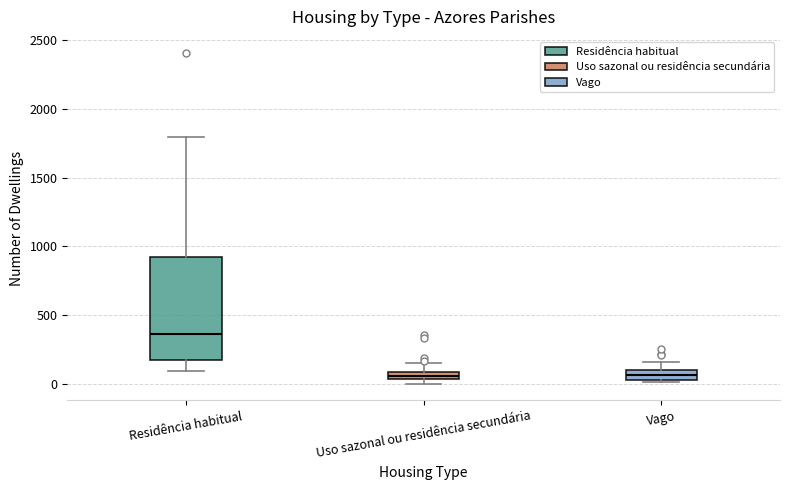

Where does the upper whisker of the box for Vago end on the y-axis? The values are not printed on the chart, so give them approximately, as read against the axis.

150